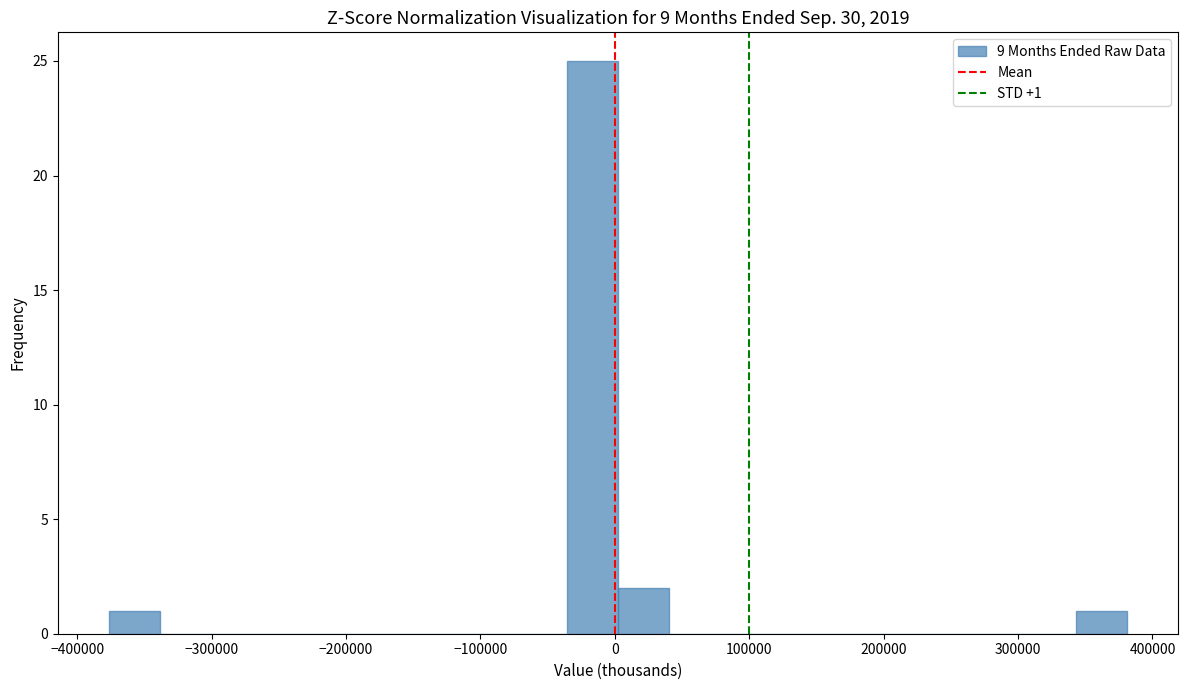

Read against the x-axis, roughly where is the centre of the tallest bar?

-20000